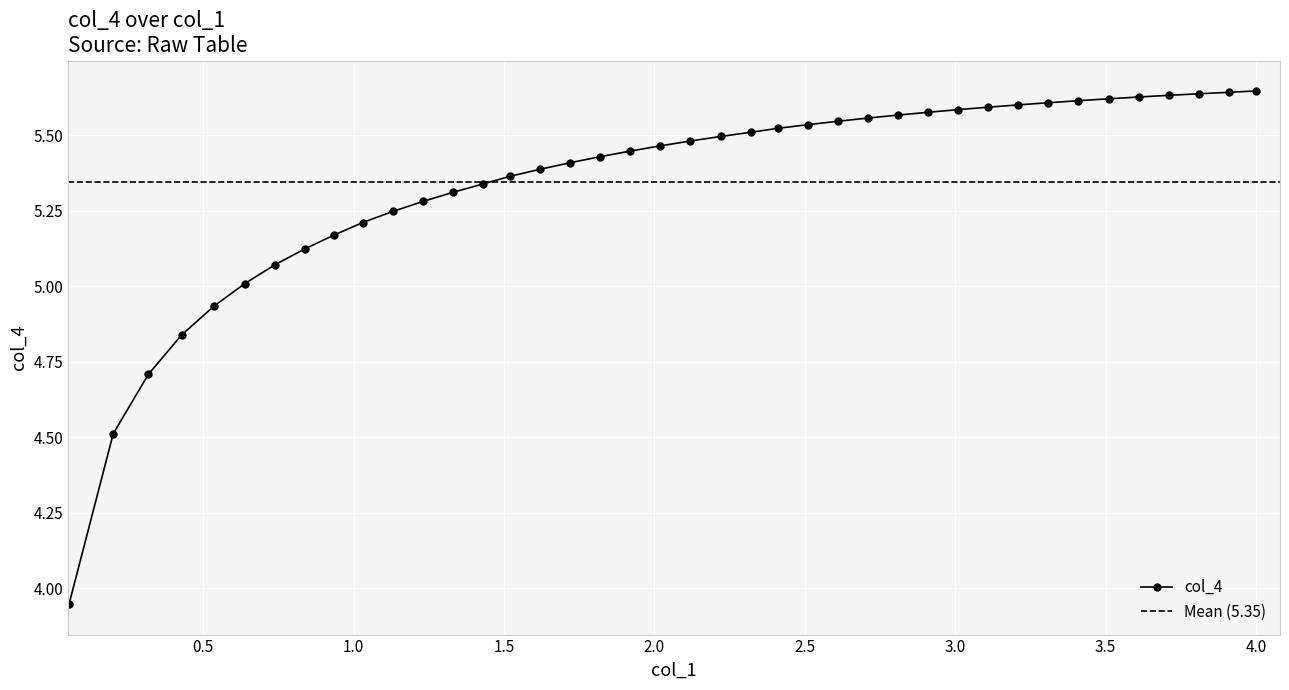

Reading left to right, what are all the values shown in this chart?

3.9	4.5	4.7	4.8	4.9	5.0	5.1	5.1	5.2	5.2	5.2	5.3	5.3	5.3	5.4	5.4	5.4	5.4	5.4	5.5	5.5	5.5	5.5	5.5	5.5	5.5	5.6	5.6	5.6	5.6	5.6	5.6	5.6	5.6	5.6	5.6	5.6	5.6	5.6	5.6